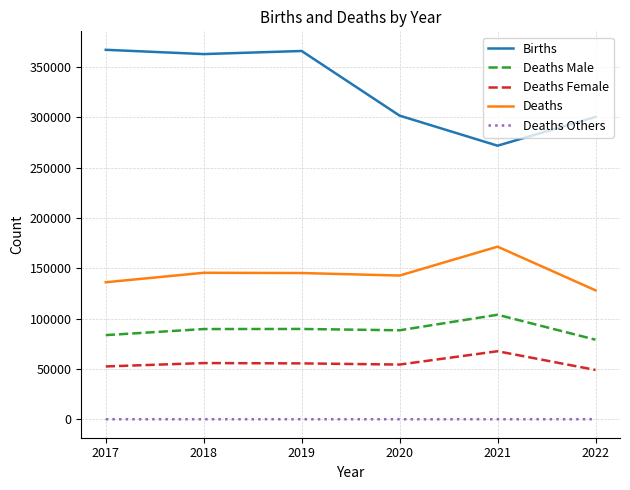

What is the average value of the Deaths Others series?

36